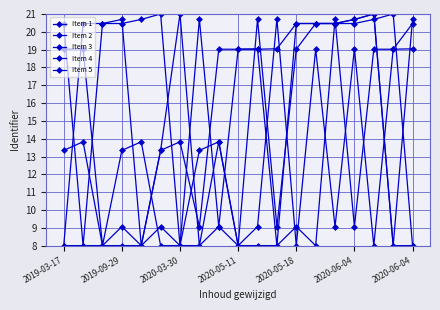

Which series has the widest spread of values?

Item 1